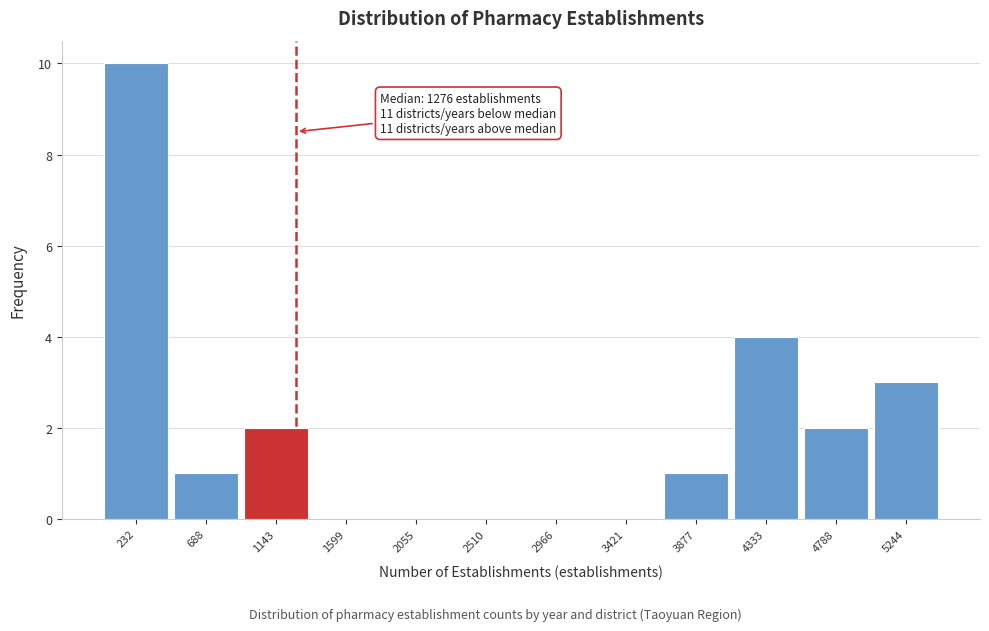

Over which range of the x-axis is the bar tallest?

0 to 450